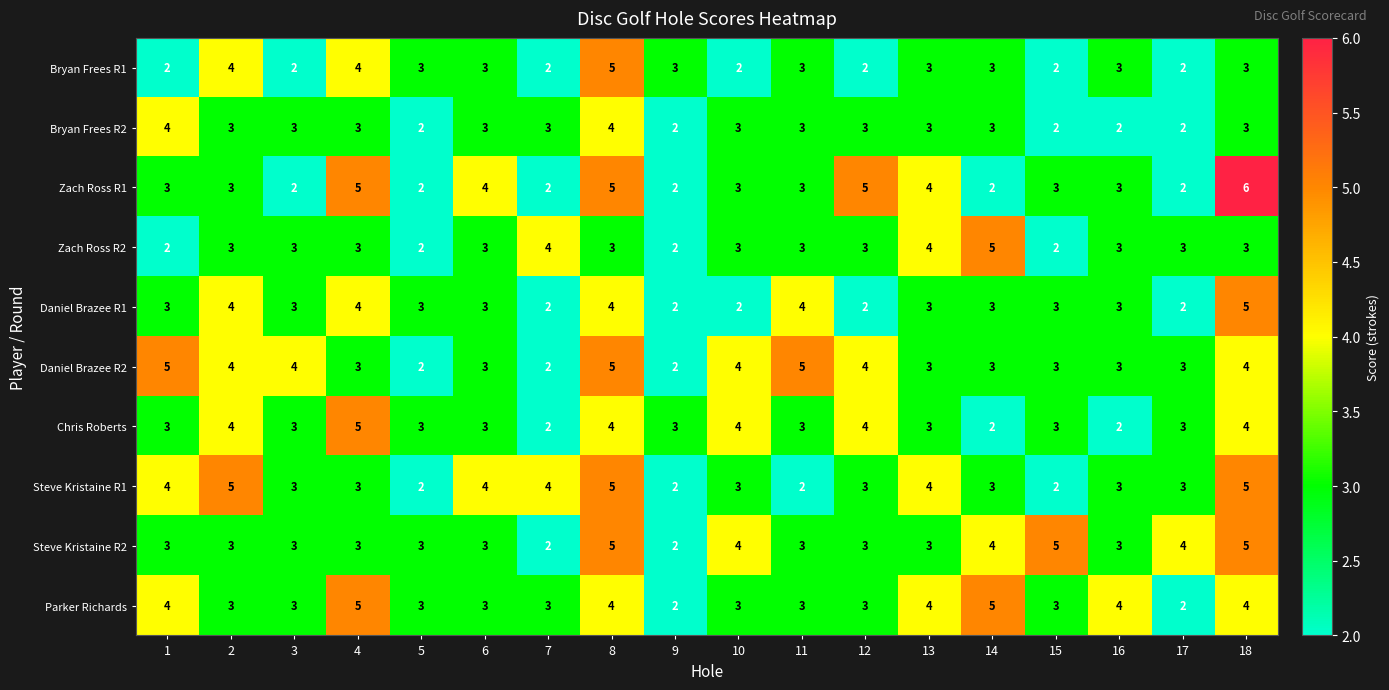

What is the difference between the highest and lowest values at 5?

1